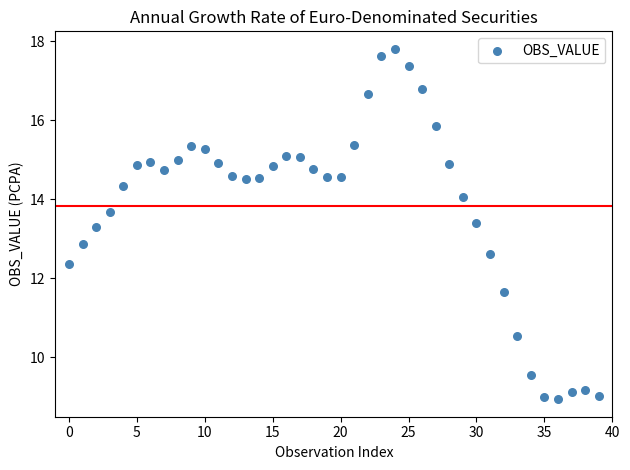

What Y value in the scatter plot is closest to 13?

12.9